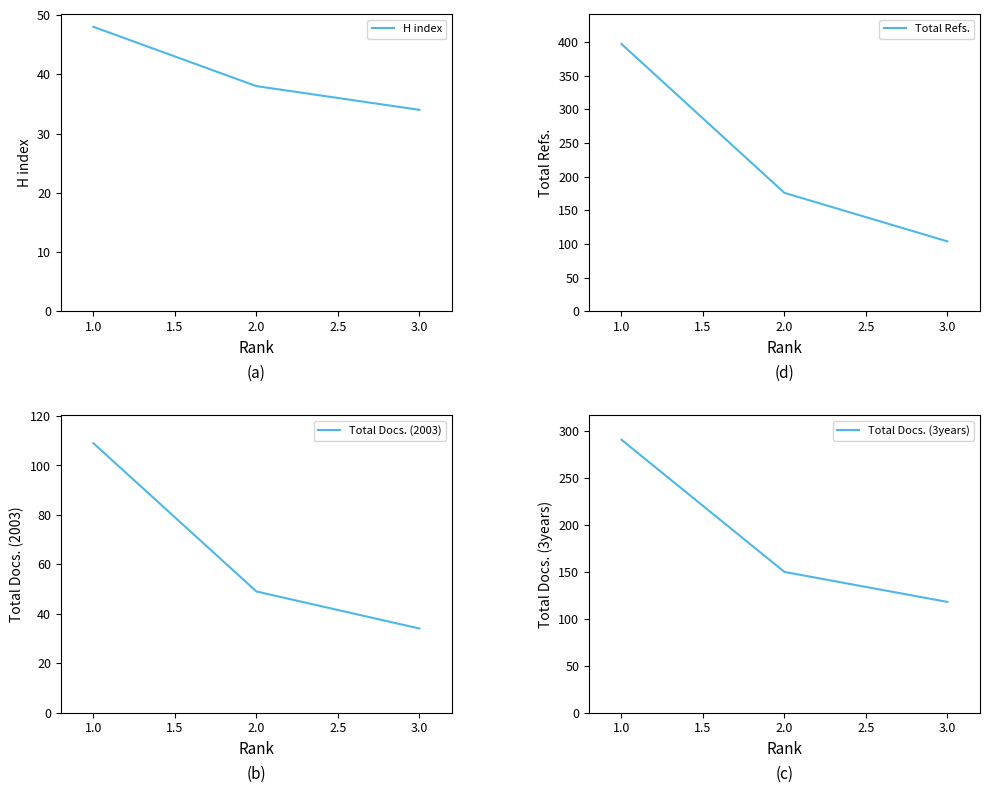

Rank the series by their maximum value, from lowest to highest.

H index, Total Docs. (2003), Total Docs. (3years), Total Refs.